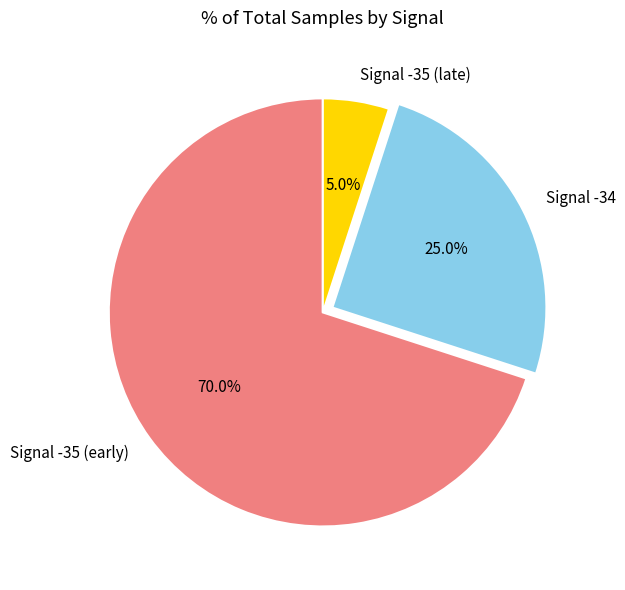

Rank the categories by value from lowest to highest.

Signal -35 (late), Signal -34, Signal -35 (early)